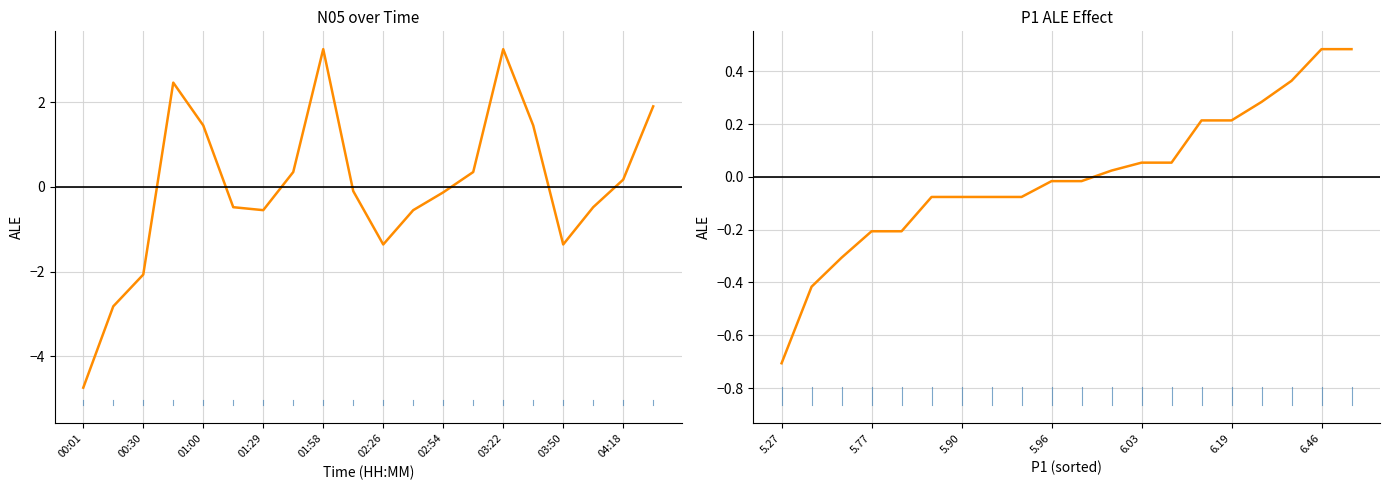

Rank the series by their maximum value, from lowest to highest.

P1, N05